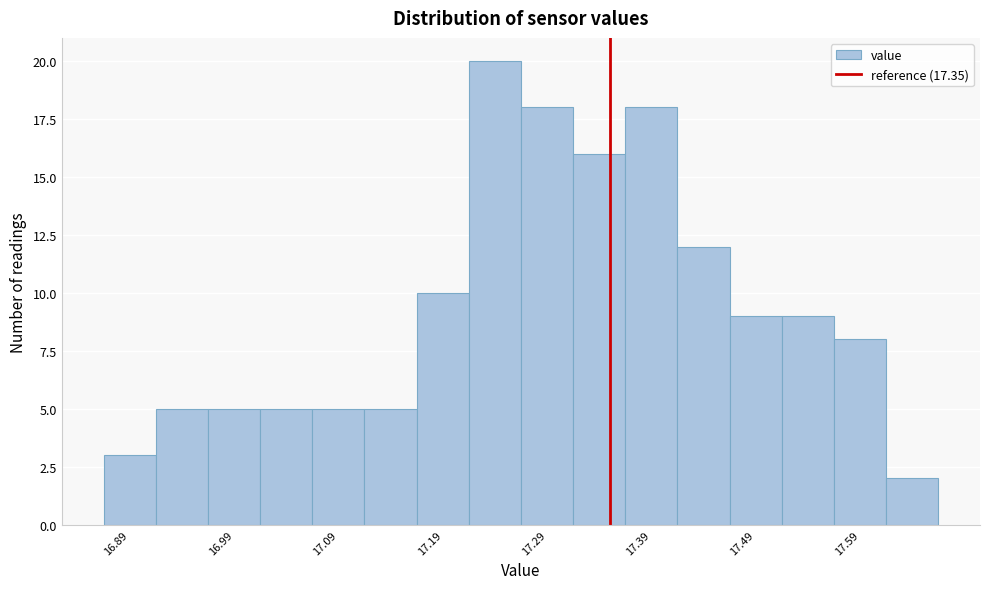

How tall is the bar that spans 17.215 to 17.265 on the x-axis? Neither the bar edges nor the heights are printed on the chart, so give them approximately, as read against the axes.

20